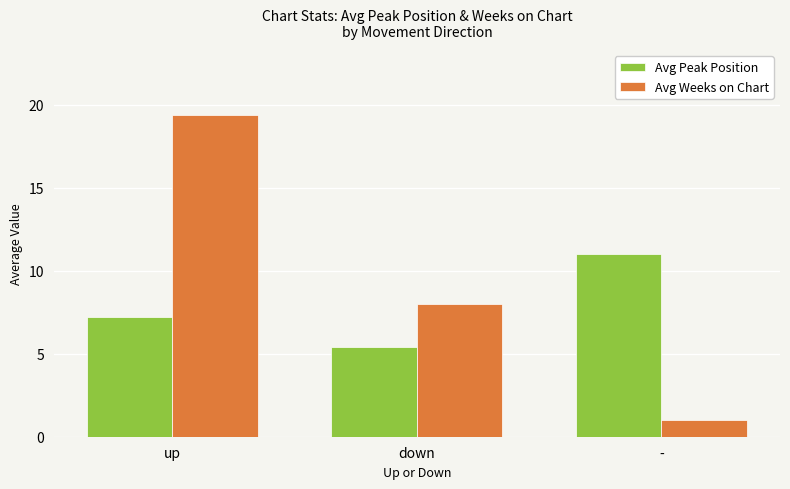

What is the total value across all series at -?

12.0